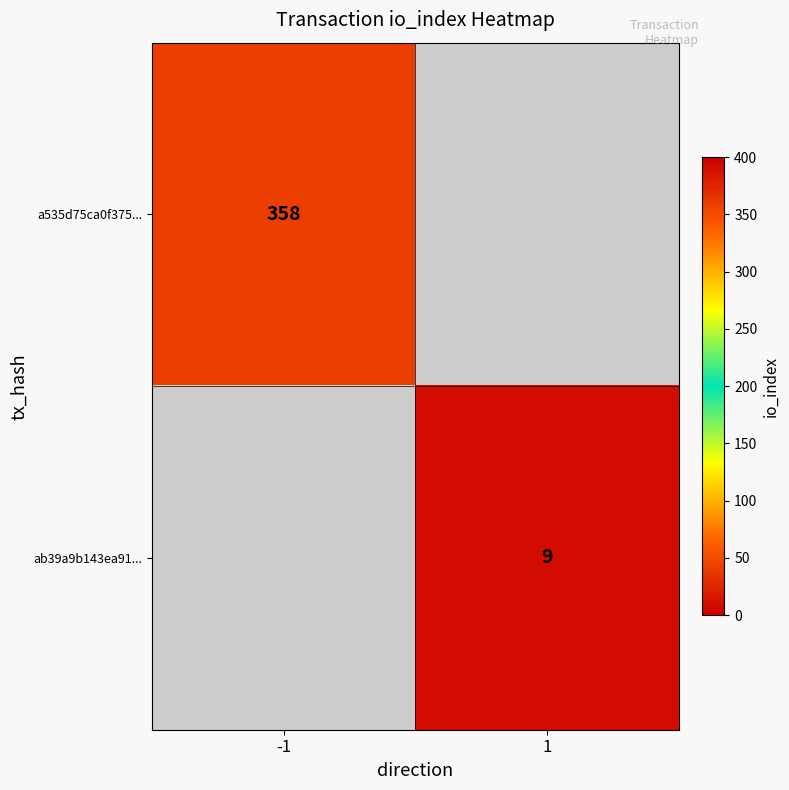

True or false: a535d75ca0f375... has a value of 516 at -1.

False